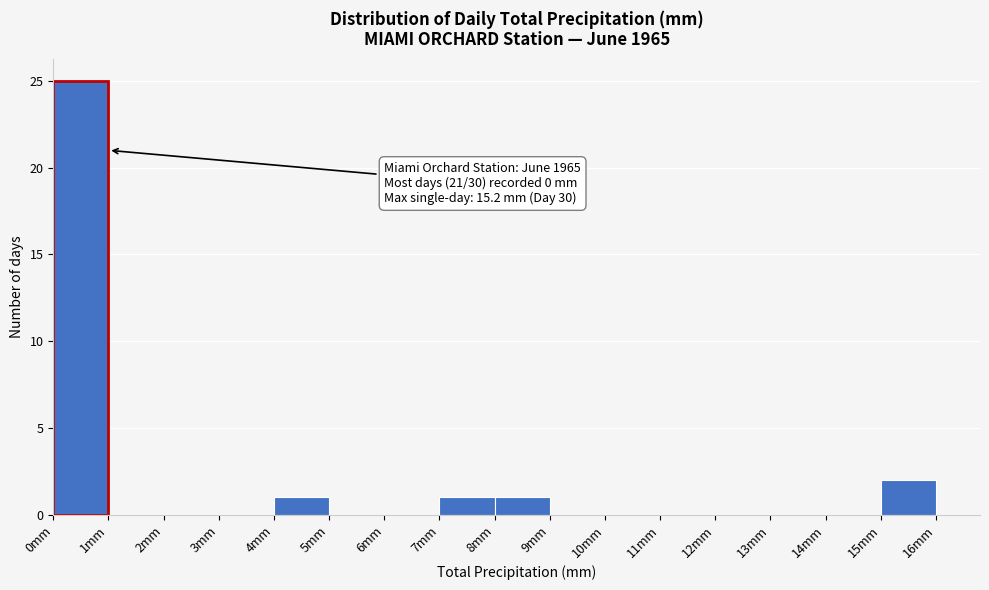

Which range on the x-axis has the tallest bar?

0 to 1